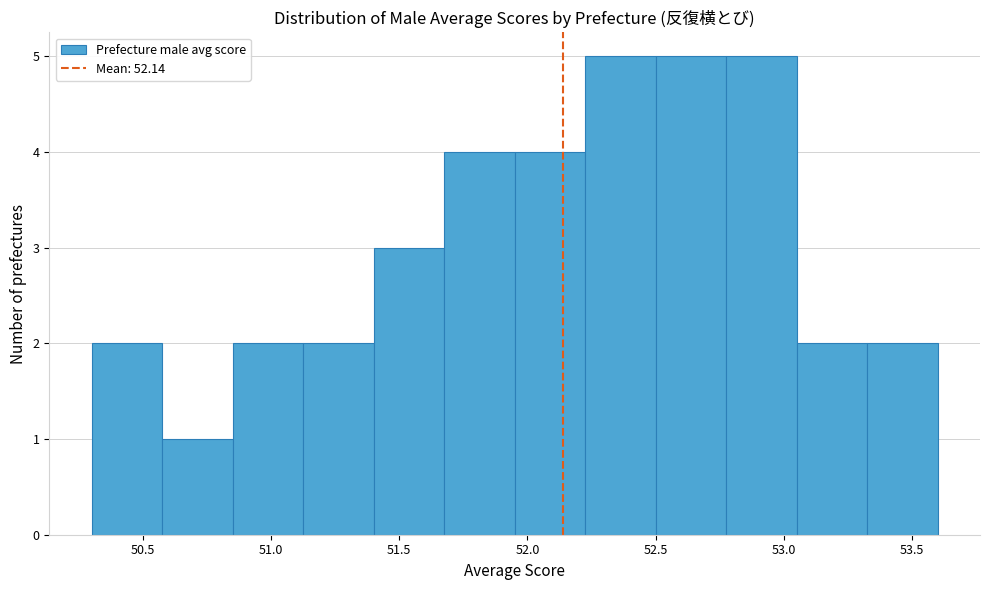

What is the height of the bar covering 50.575 to 50.850 on the x-axis? Neither the bar edges nor the heights are printed on the chart, so give them approximately, as read against the axes.

1